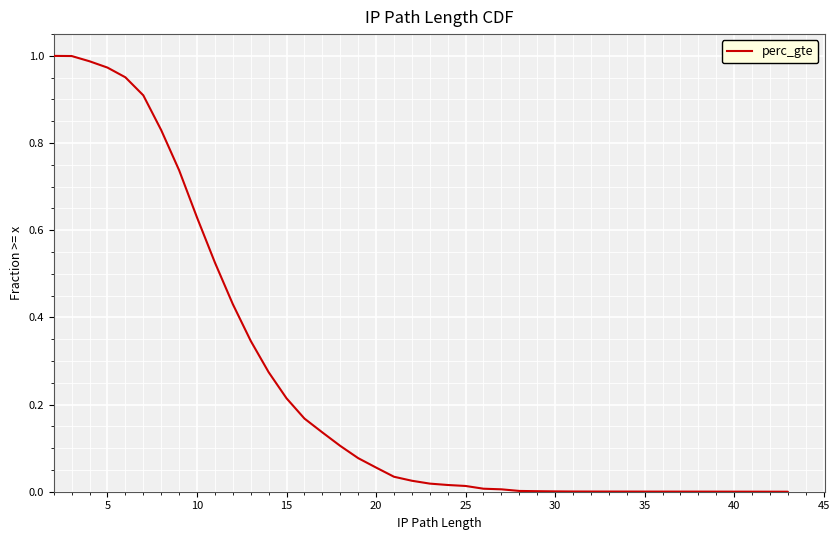

The chart shows a value of 0.0 at 30. True or false?

True